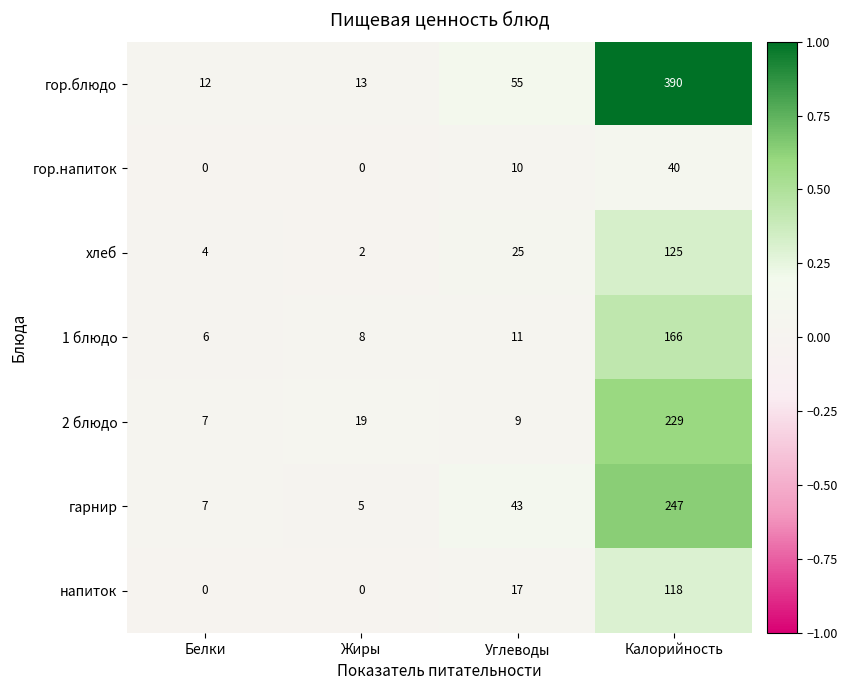

Which series has the widest spread of values?

гор.блюдо